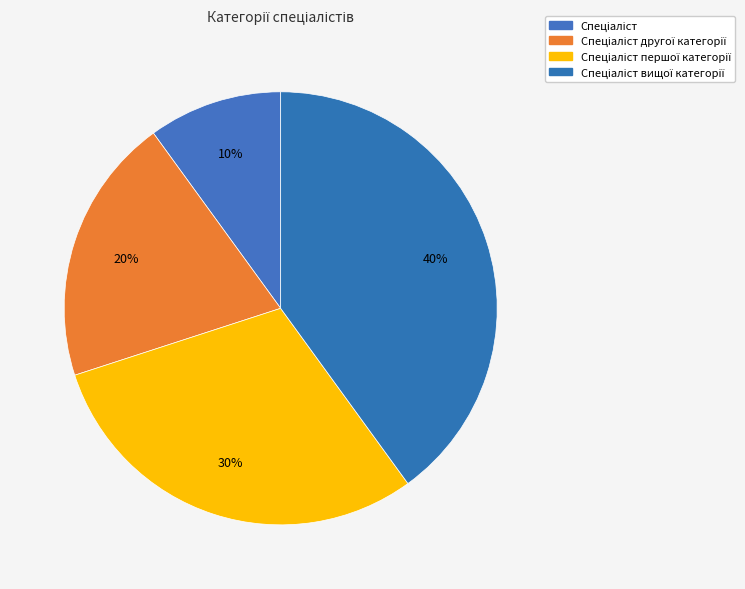

To the nearest percent, what is the combined percentage of Спеціаліст першої категорії and Спеціаліст другої категорії?

50%